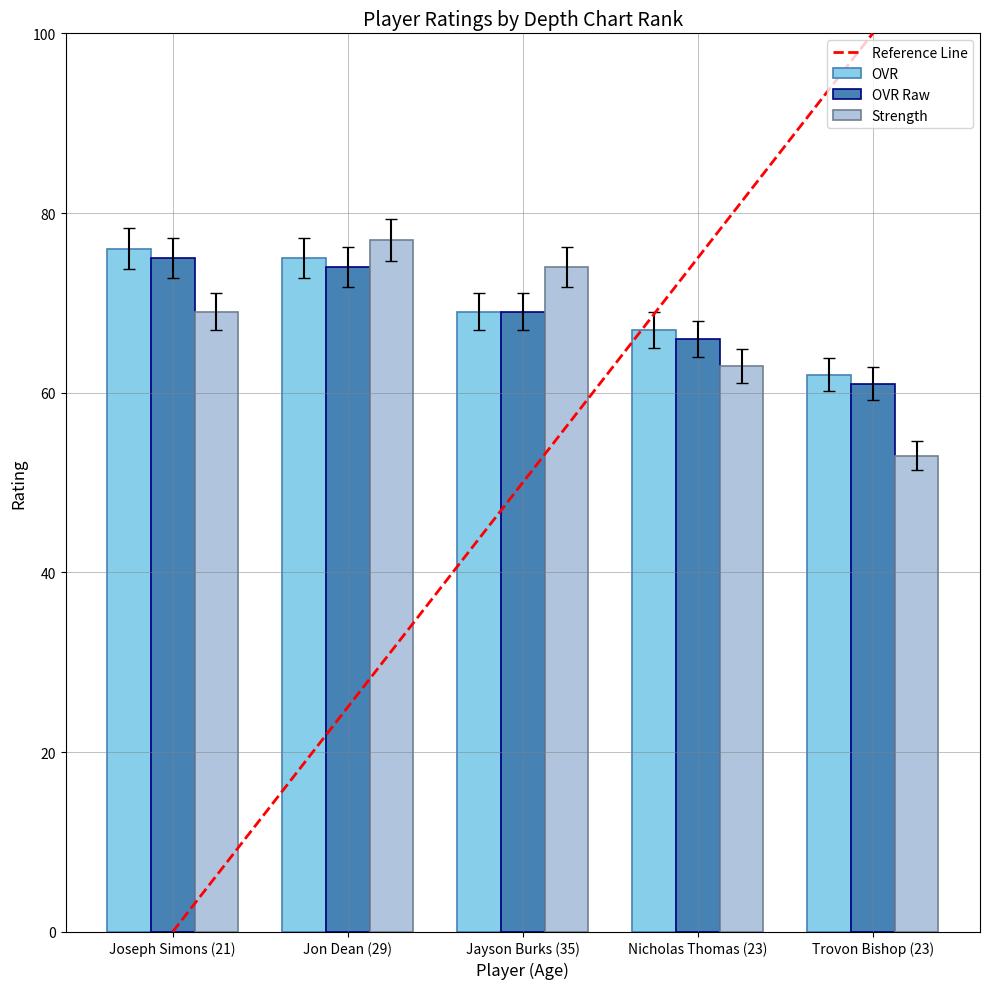

What position from the right is Nicholas Thomas (23)?

2